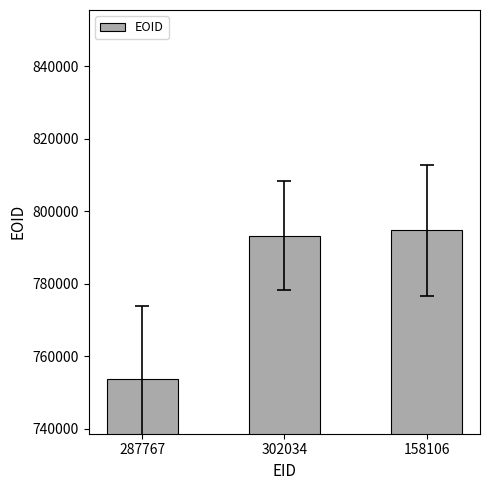

What is the difference between the values at 287767 and 158106?

40999